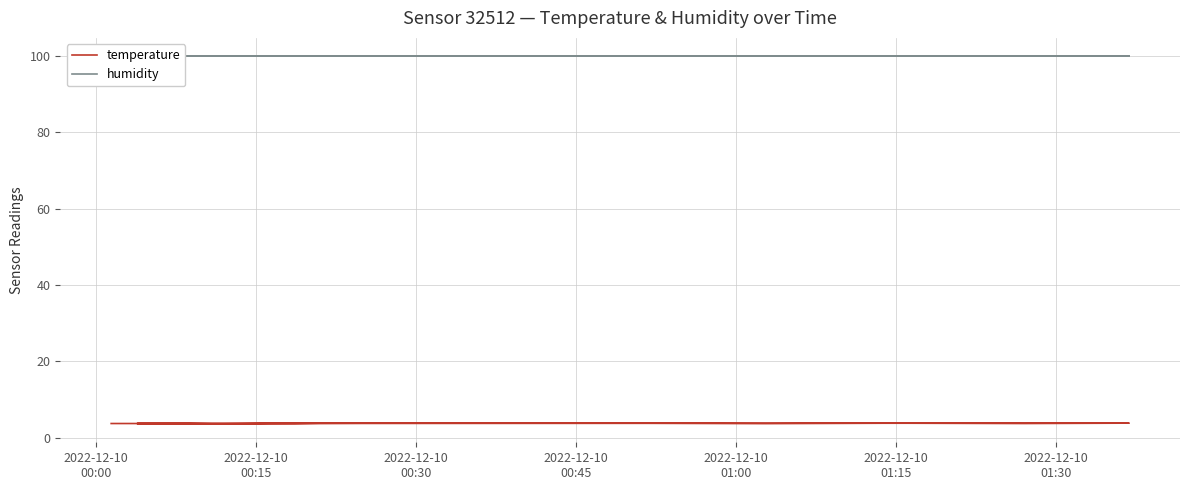

What is the value of the humidity point at the 14th from the left?

99.9